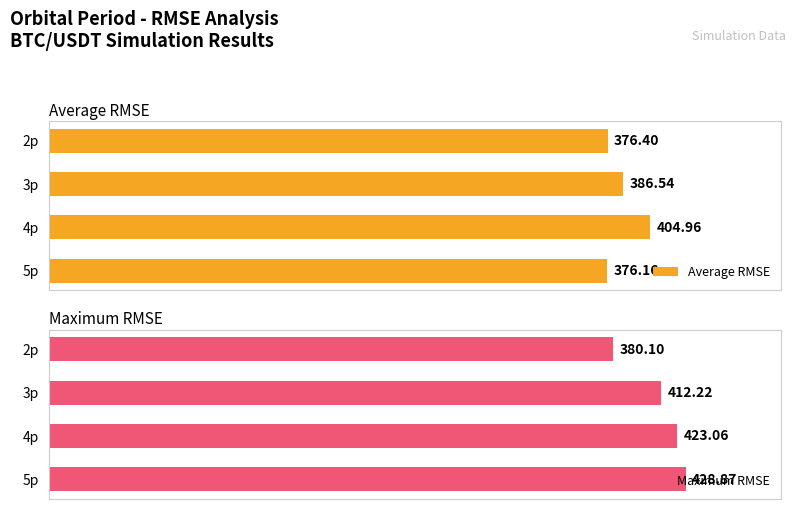

What is the value of the Maximum RMSE bar at the 1st from the left?

380.1